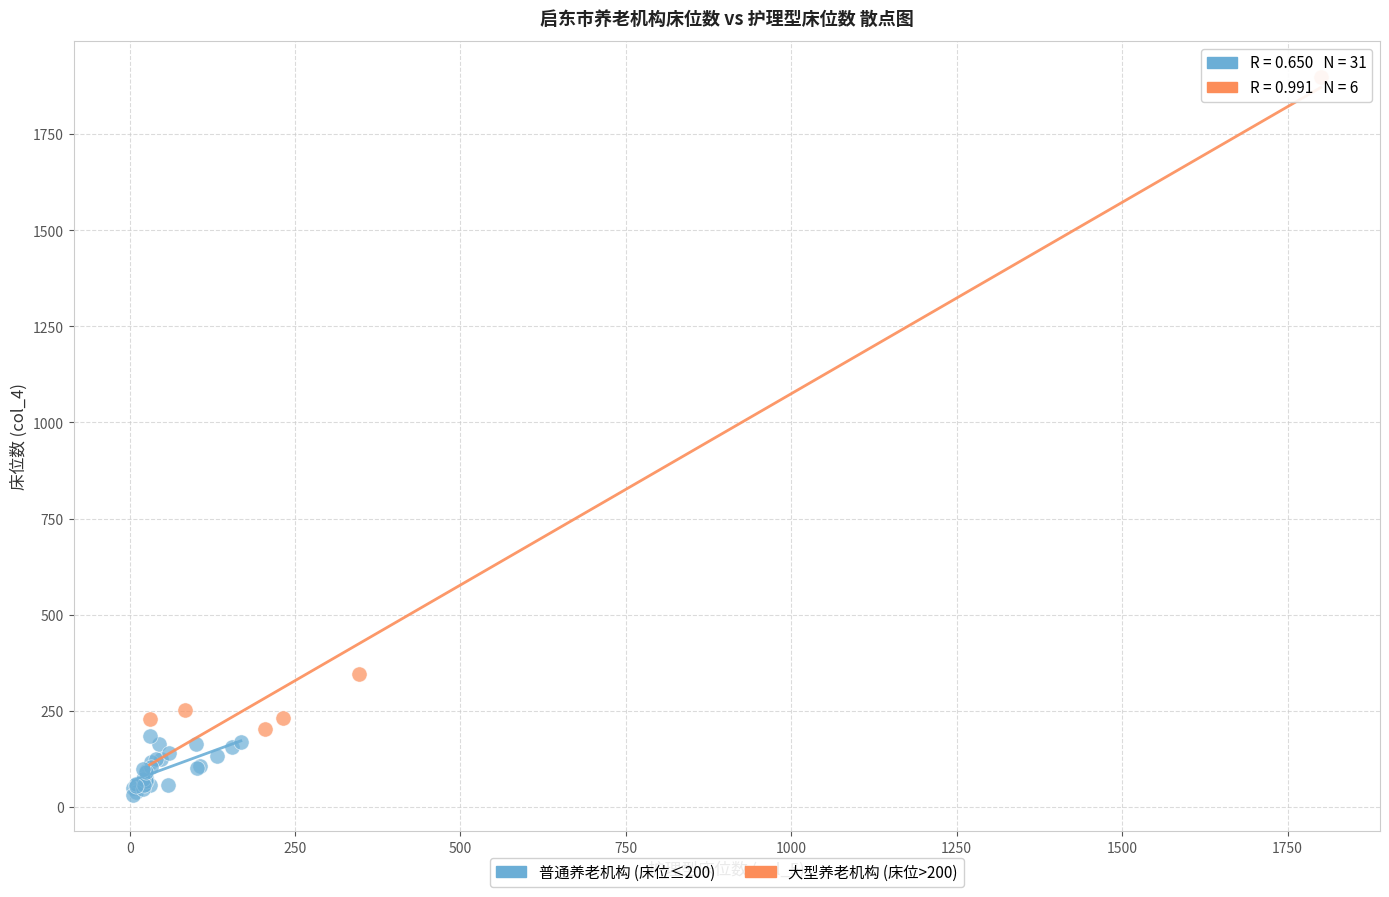

What are all the series names shown in the legend?

普通养老机构 (床位≤200), 大型养老机构 (床位>200)